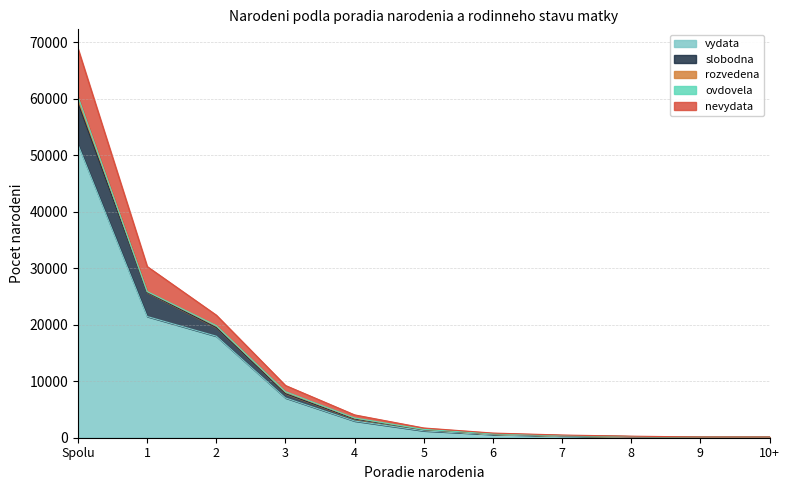

What position from the right is Spolu?

11